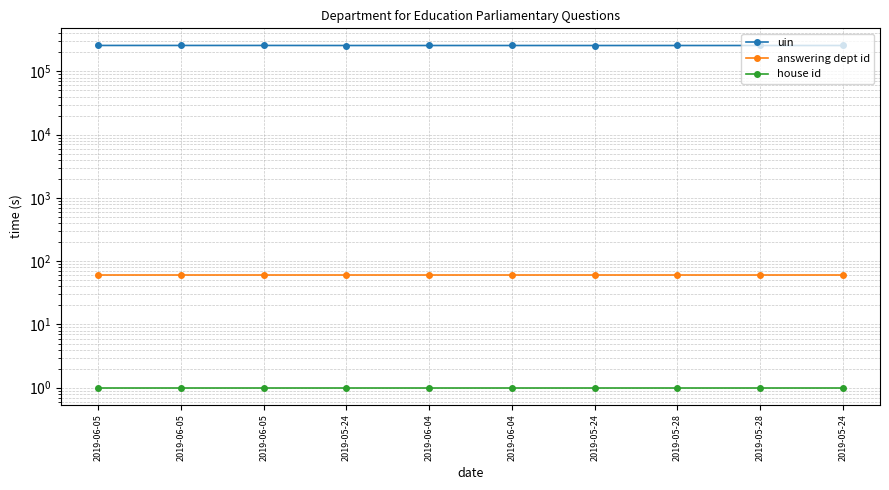

Is the value of answering dept id at 2019-06-05 greater than the value of uin at 2019-05-28?

No